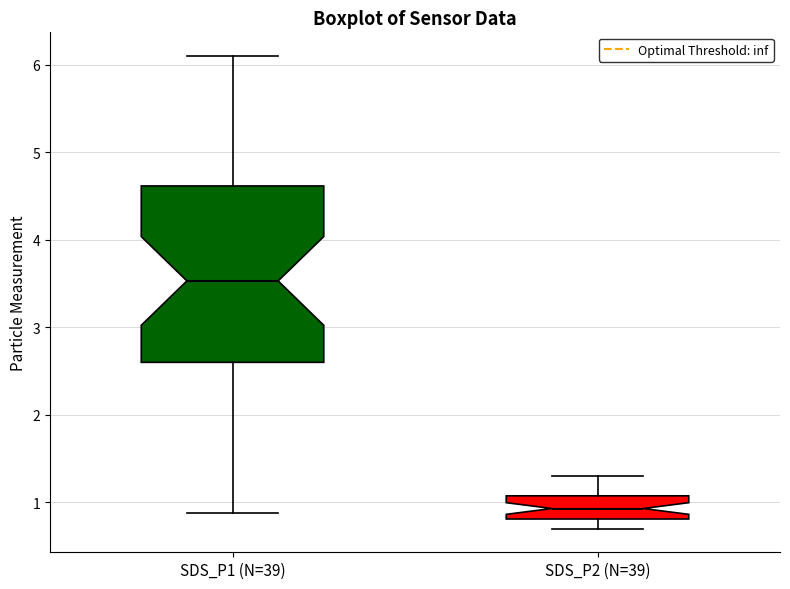

Where is the upper edge of the box for SDS_P2 (N=39) on the y-axis? The values are not printed on the chart, so give them approximately, as read against the axis.

1.1